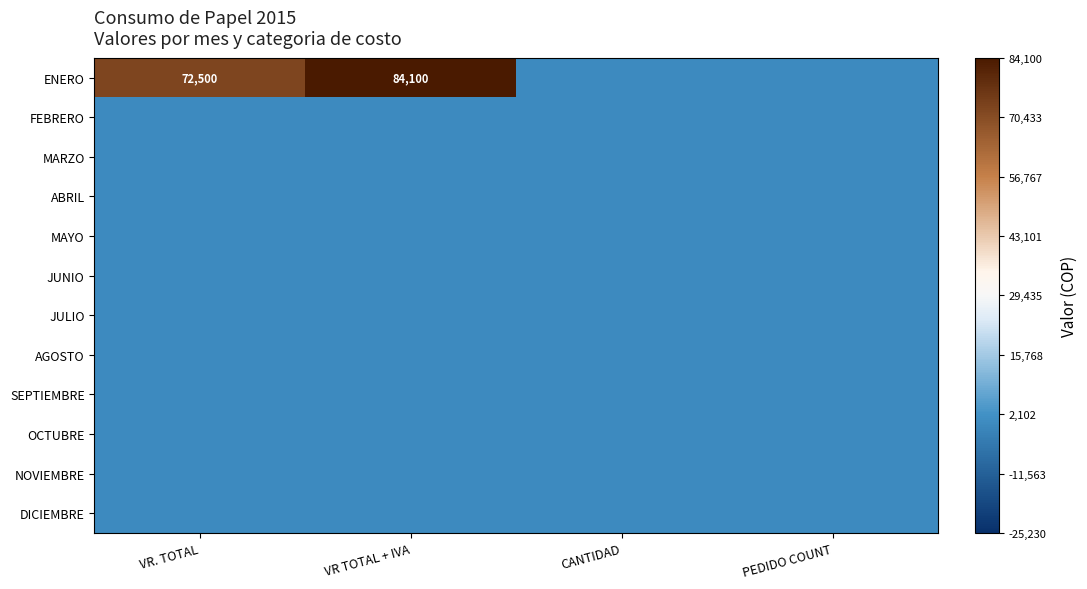

What is the maximum value shown in the chart?

84100